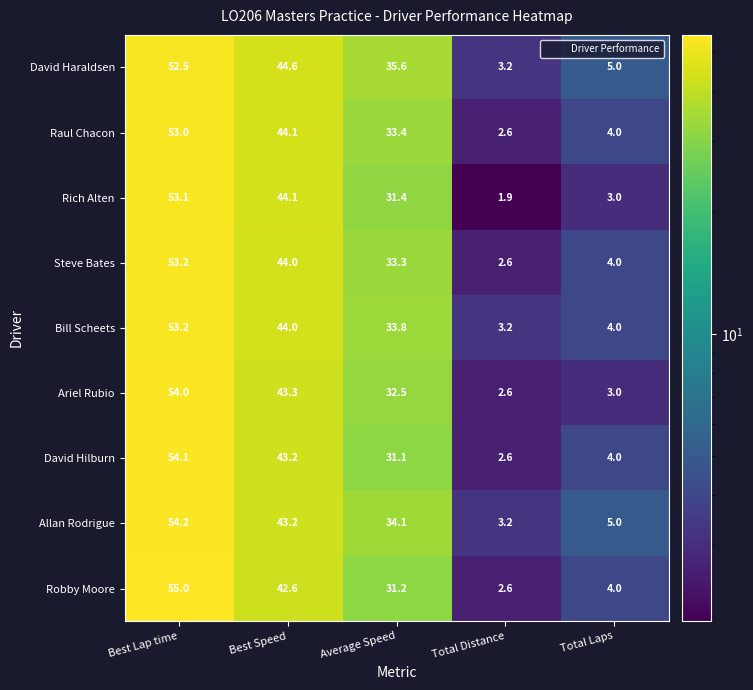

Between Average Speed and Total Laps, which series saw the biggest shift?

David Haraldsen